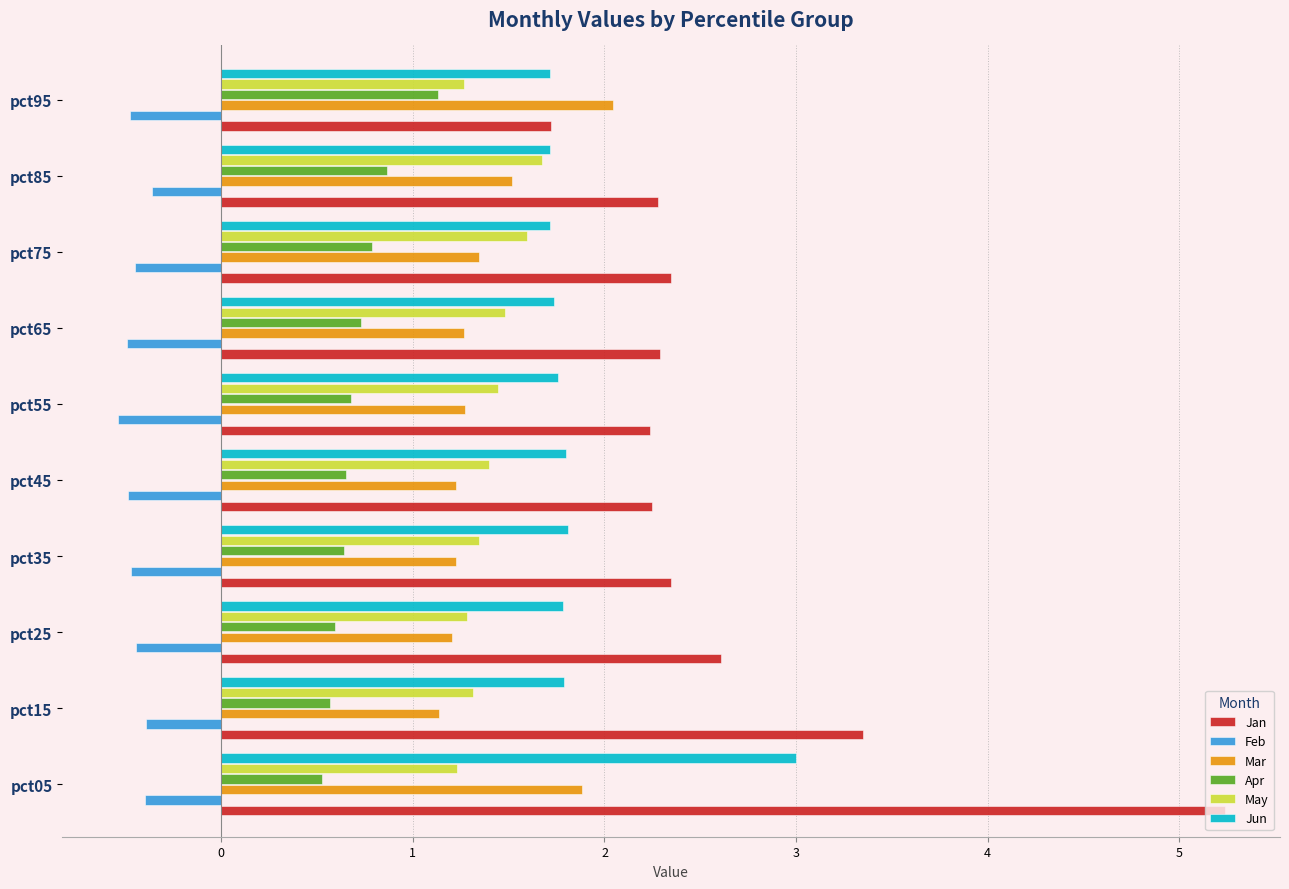

Is the value of Jun at pct75 greater than the value of Jan at pct25?

No